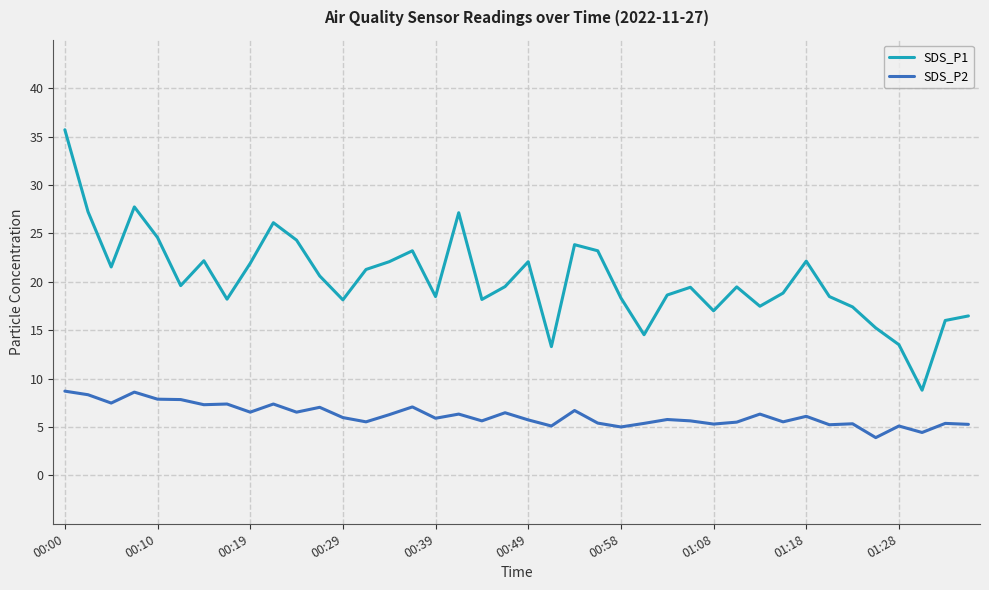

What is the lowest value of the SDS_P1 series?

8.8